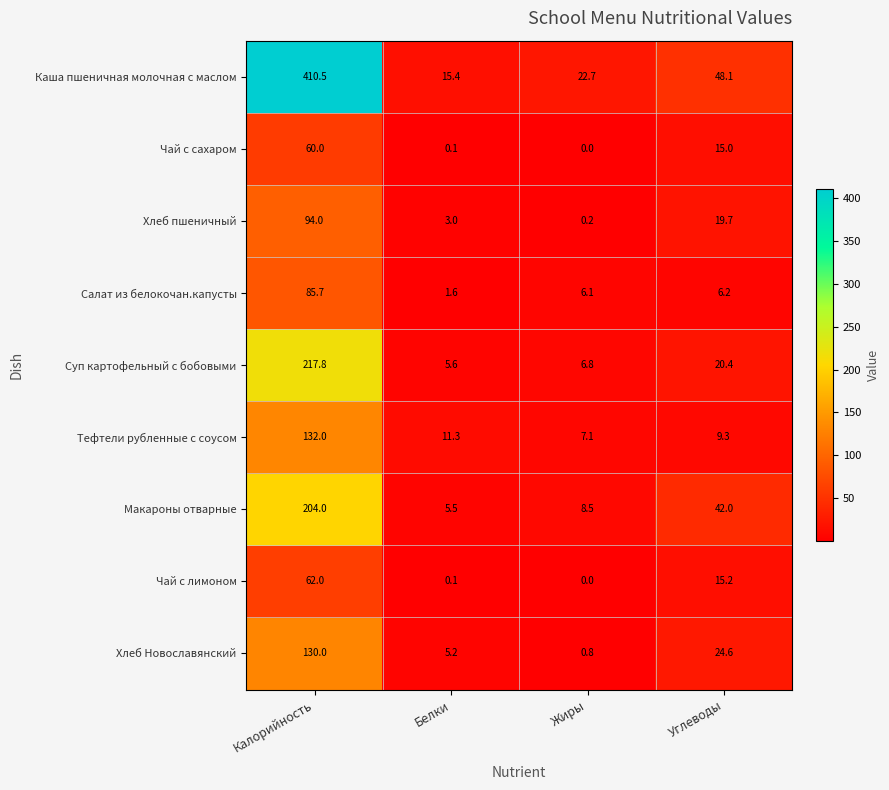

How many values in the Чай с сахаром series are below 15?

2